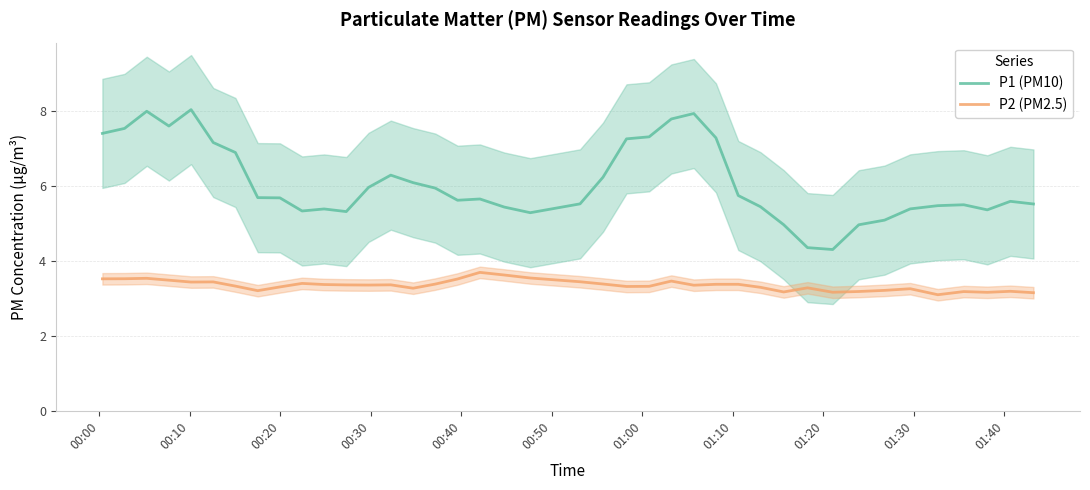

What is the highest value of the P1 (PM10) series?

8.0